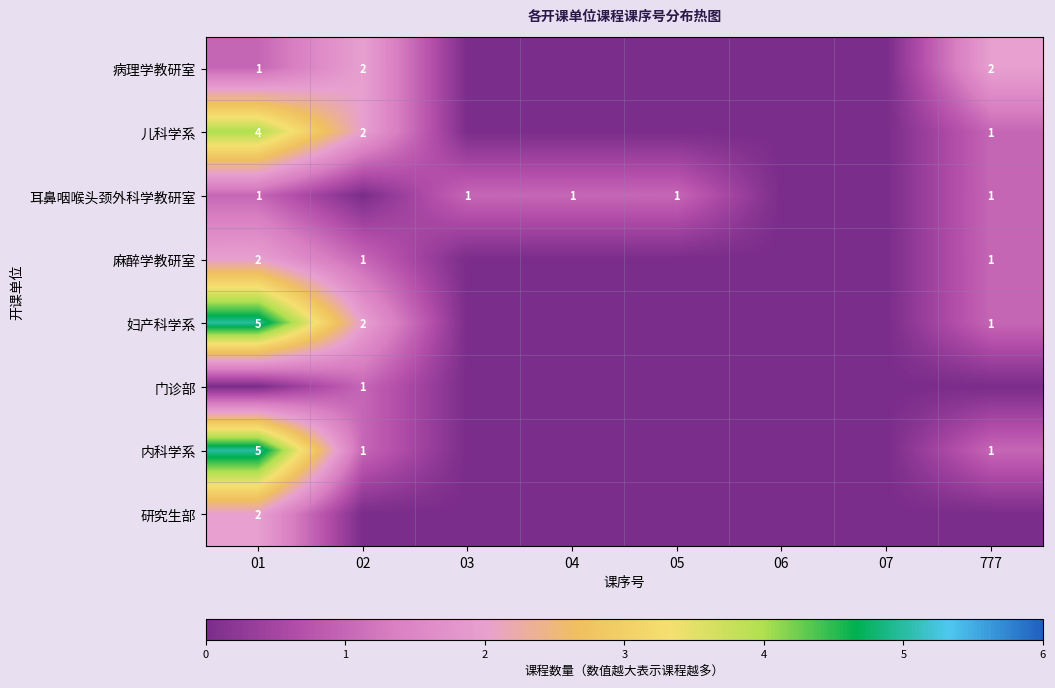

True or false: 儿科学系 has a value of 2 at 02.

True